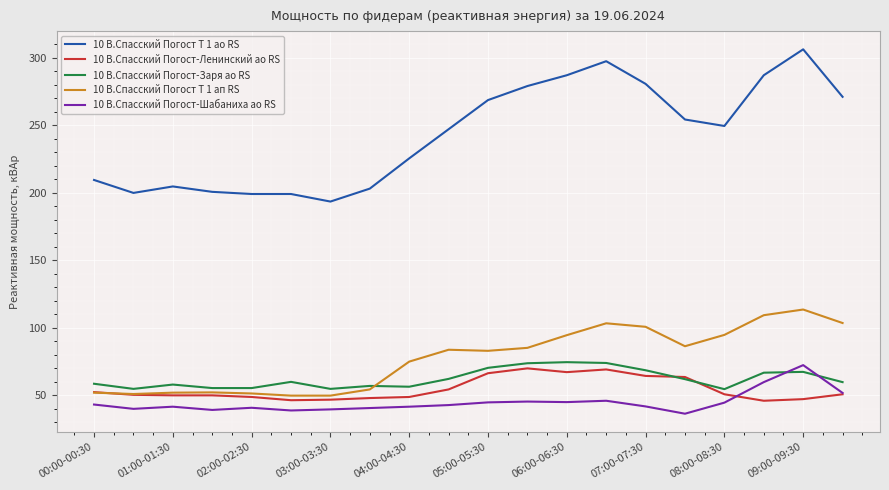

Which series has the largest total across all categories?

10 В.Спасский Погост Т 1 ао RS